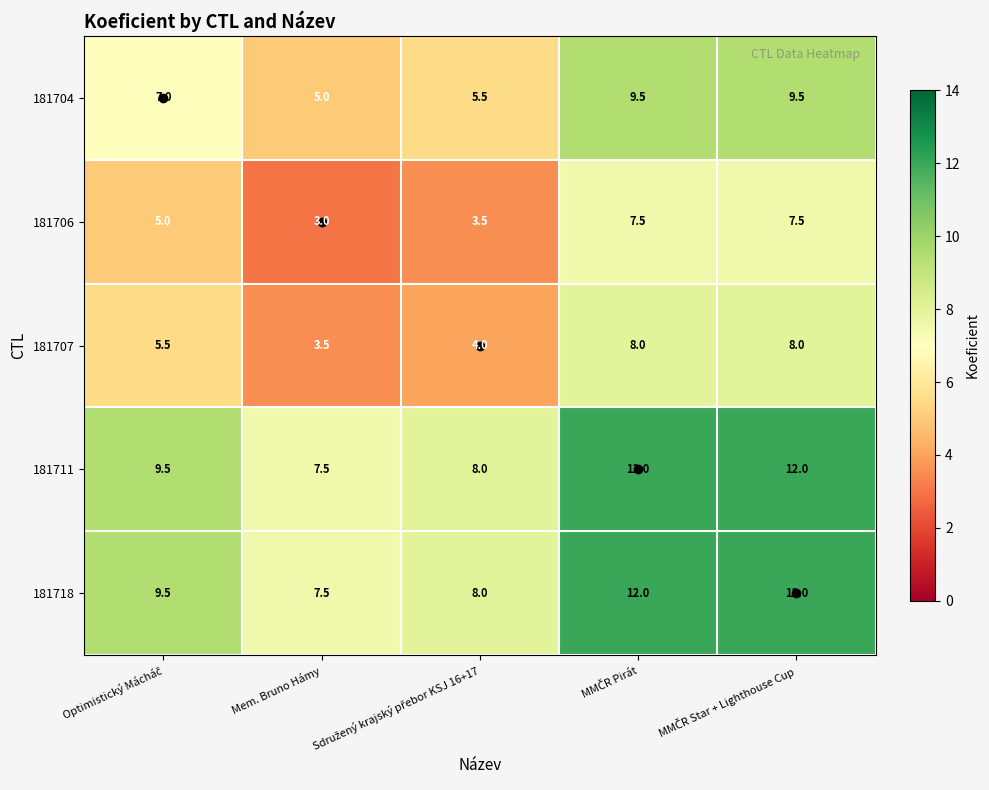

How many 181707 values are between 4 and 8?

4